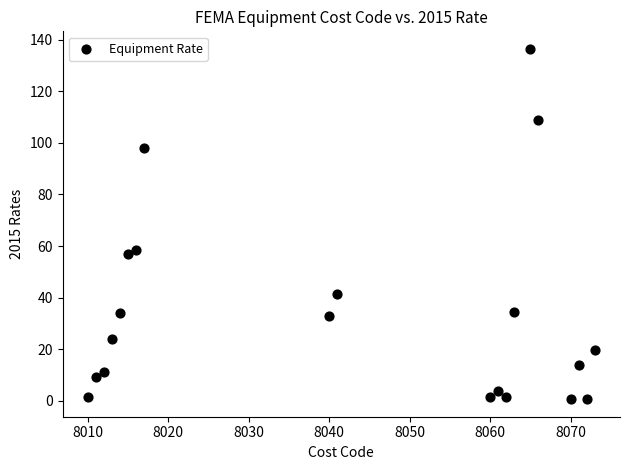

What Y value in the scatter plot is closest to 68?

58.5